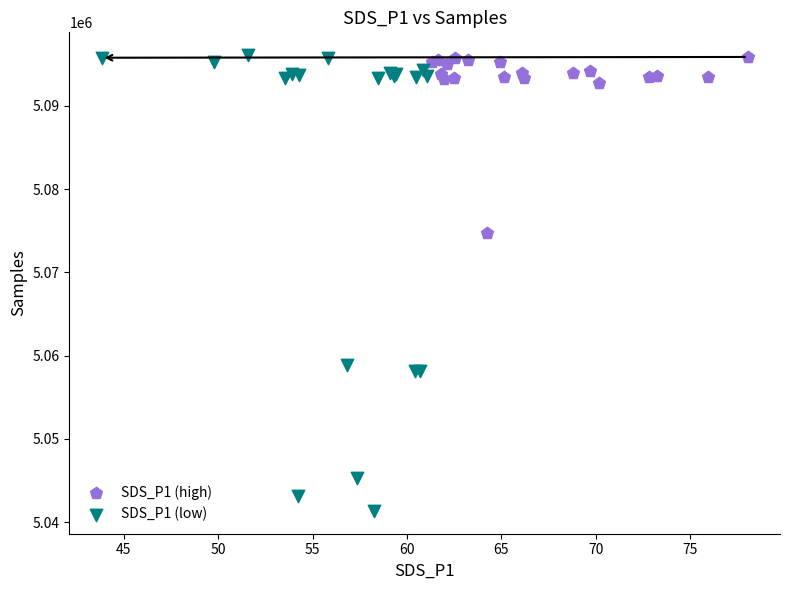

Which series has the largest Y range (max minus min)?

SDS_P1 (low)